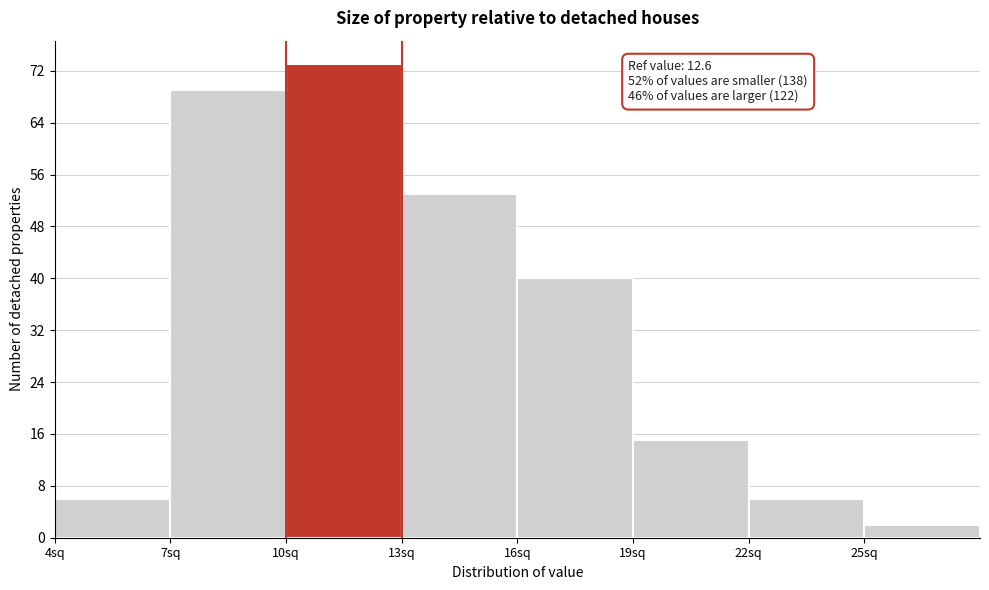

Which range on the x-axis has the tallest bar?

10 to 13